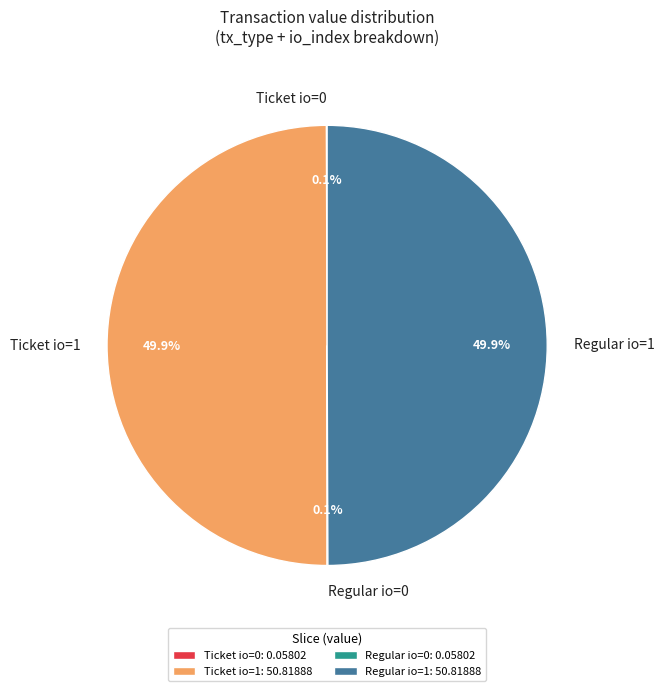

Combined, do Ticket io=1 and Regular io=1 account for over 50%?

Yes